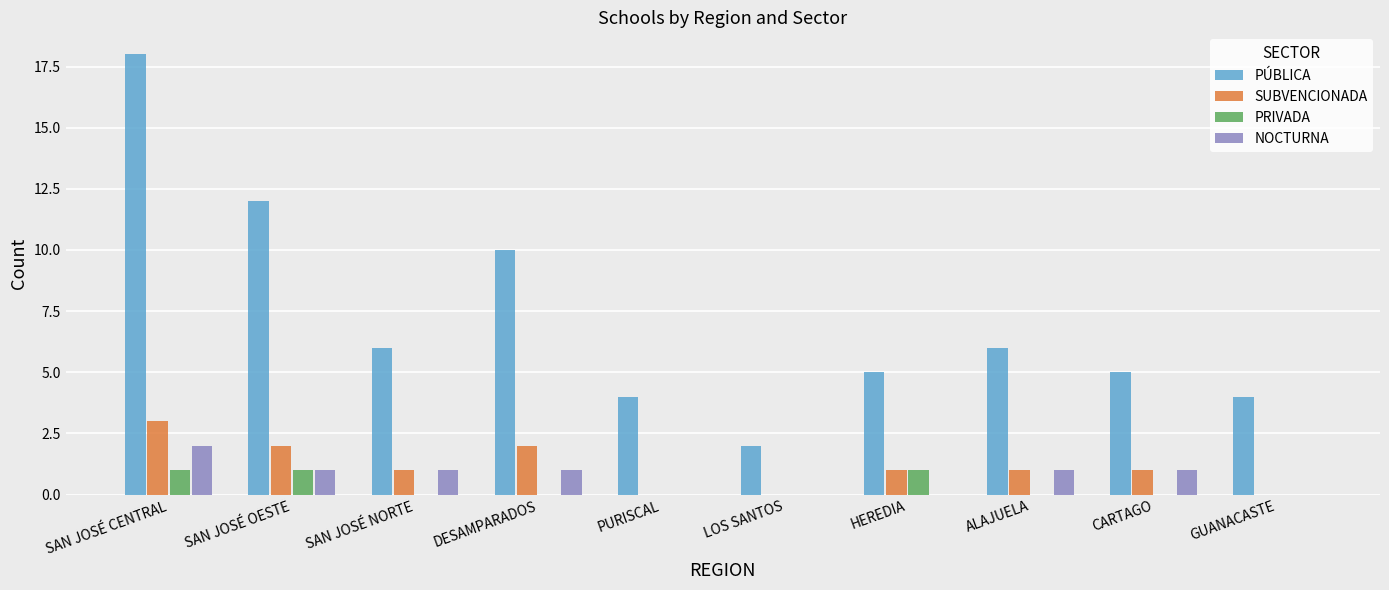

Are the bars horizontal?

No